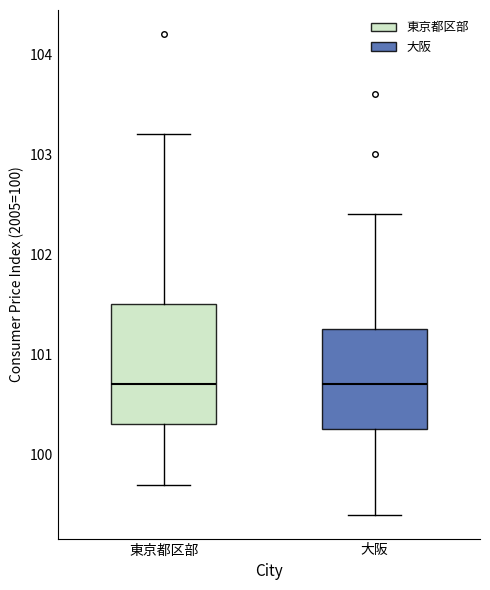

Reading left to right, read every box against the y-axis: the position of its median line, the range the box covers, and the ends of its whiskers. The values are not printed on the chart, so give them approximately, as read against the axis.

東京都区部: median 100.7, box 100.3 to 101.5, whiskers 99.7 to 103.2
大阪: median 100.7, box 100.3 to 101.3, whiskers 99.4 to 102.4